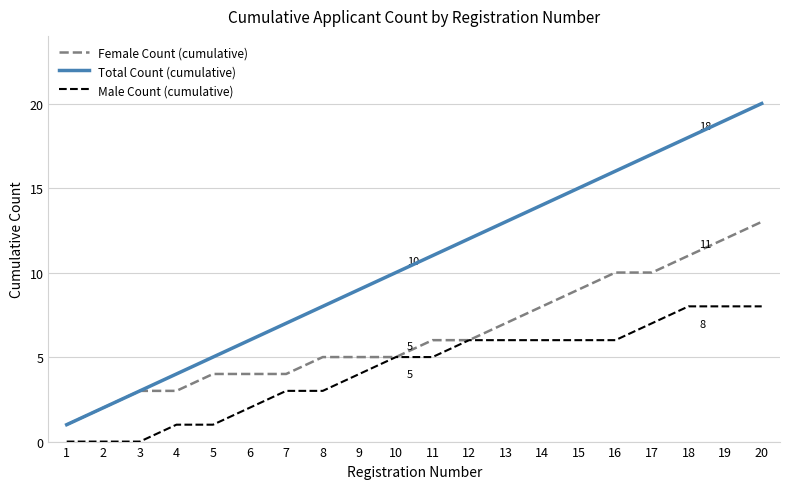

Which series has the largest range (max minus min)?

Total Count (cumulative)